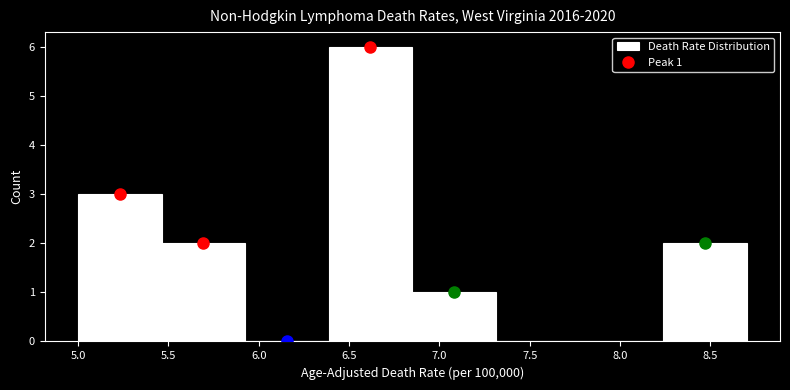

Which range on the x-axis has the tallest bar?

6.40 to 6.85